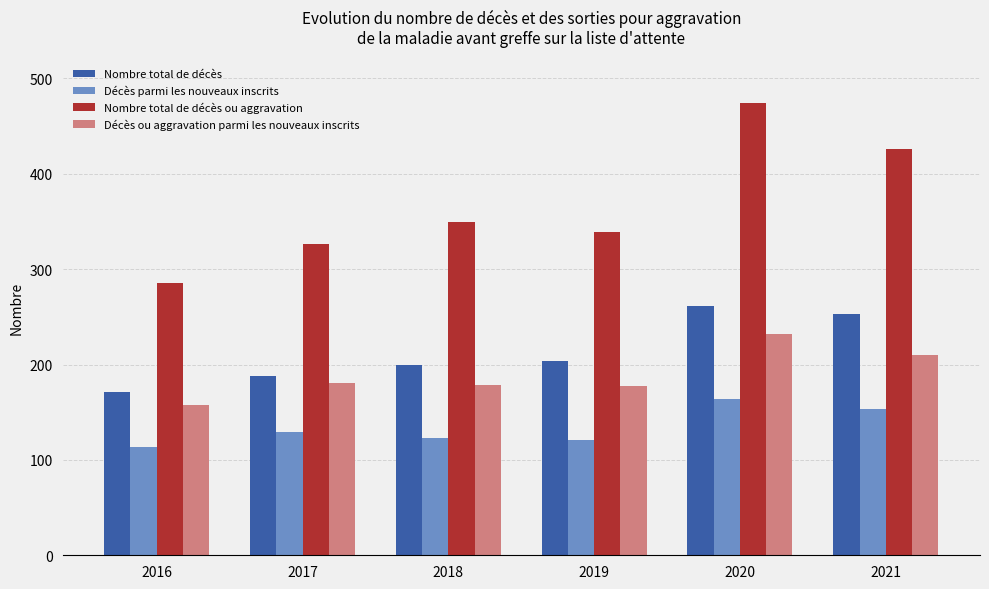

True or false: Décès parmi les nouveaux inscrits has a value of 153 at 2021.

True